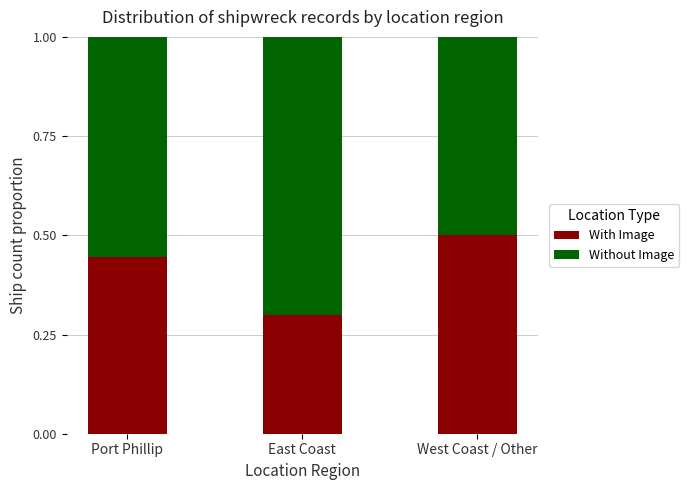

Rank the categories by With Image value from highest to lowest.

West Coast / Other, Port Phillip, East Coast